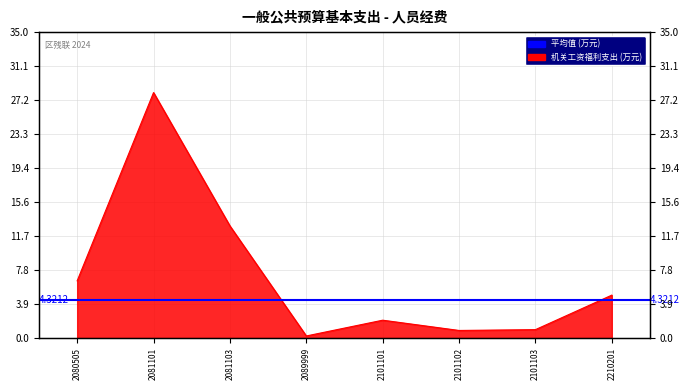

How many values are below 4?

4